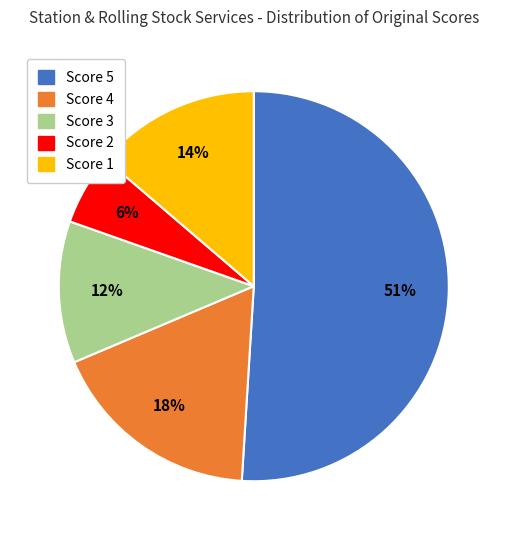

To the nearest percent, what percentage of the pie is Score 2?

6%